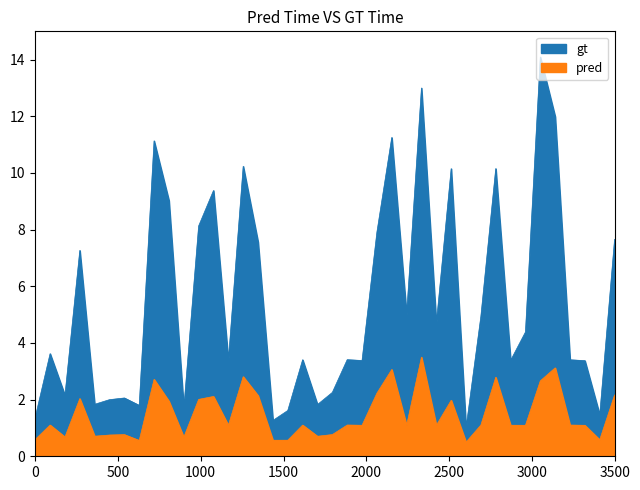

What is the sum of the values at 13 and 2?

3.1